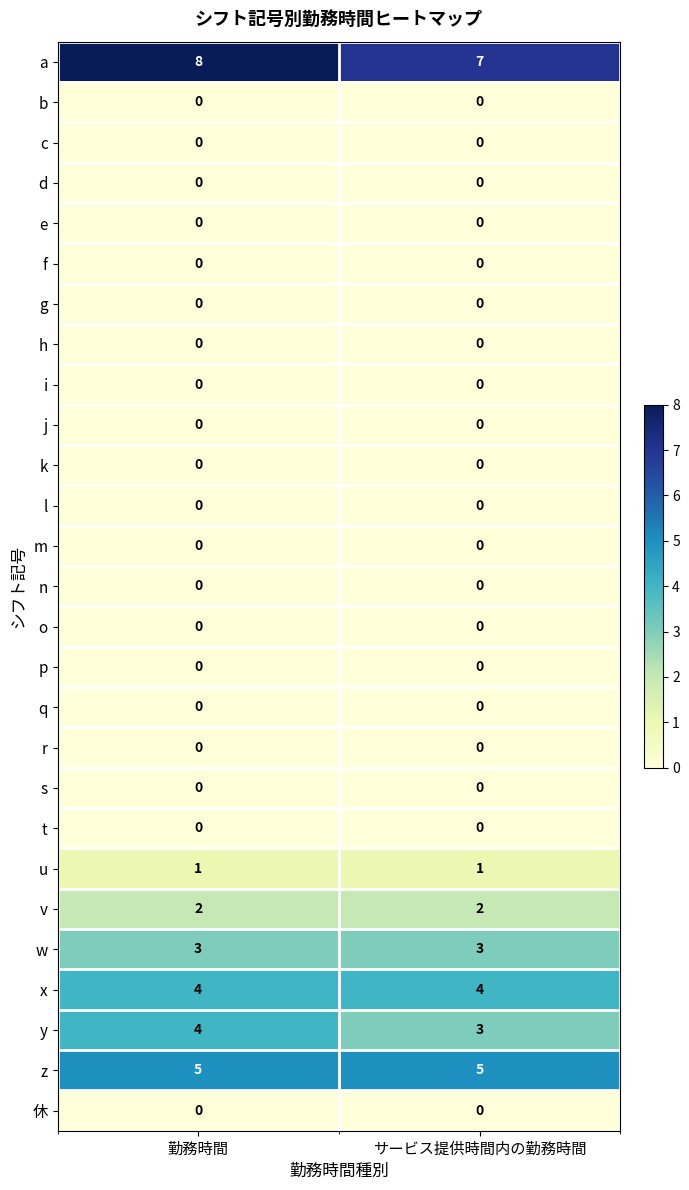

Which label corresponds to the largest value in the chart?

勤務時間